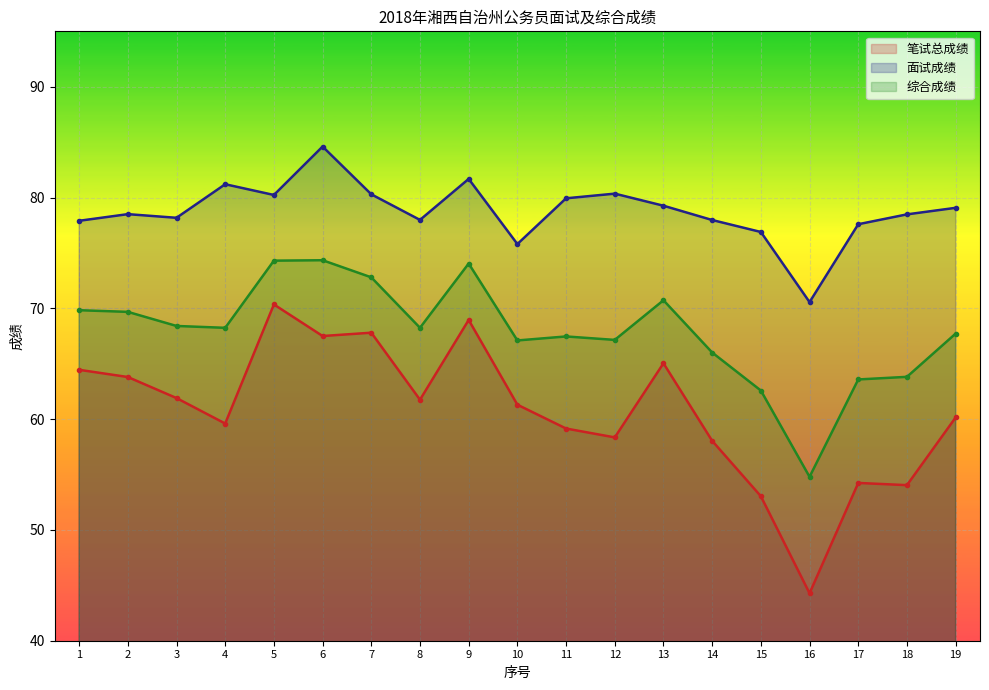

Rank the series at 14 from highest to lowest value.

面试成绩, 综合成绩, 笔试总成绩